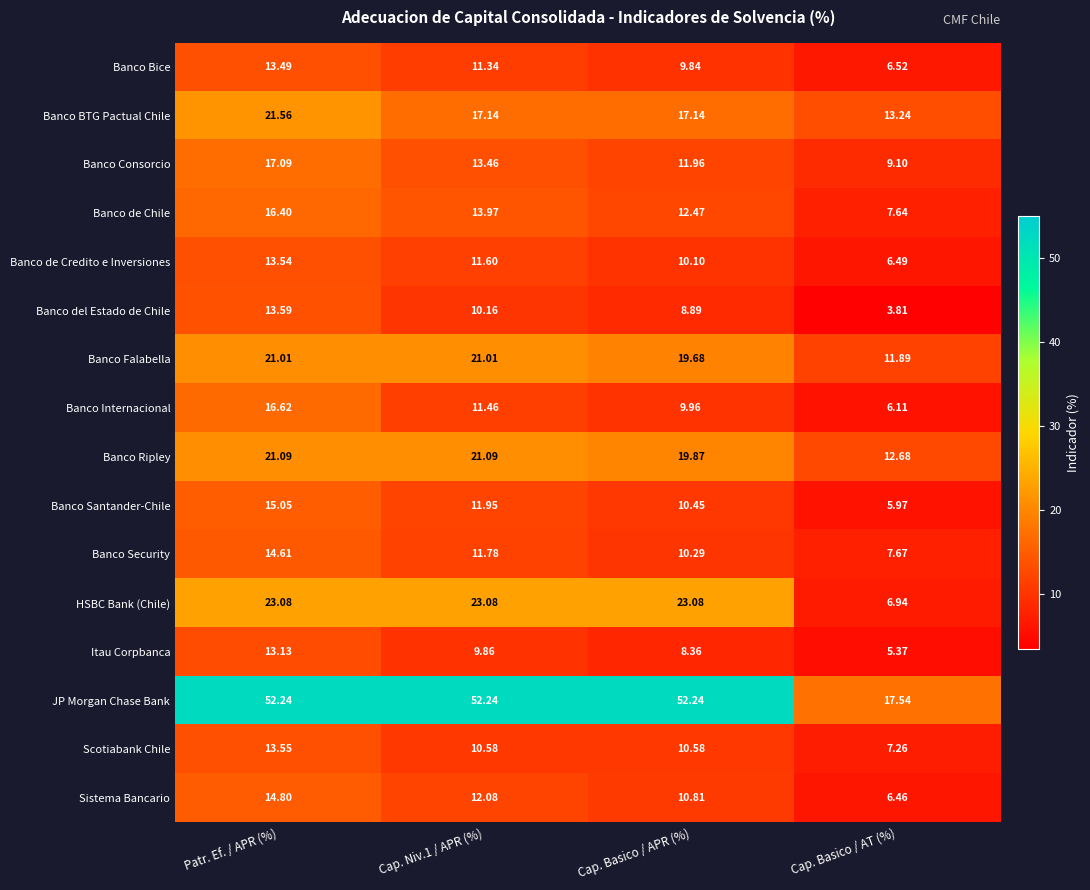

Is the value of Banco de Chile at Cap. Basico / APR (%) greater than the value of Banco Internacional at Patr. Ef. / APR (%)?

No